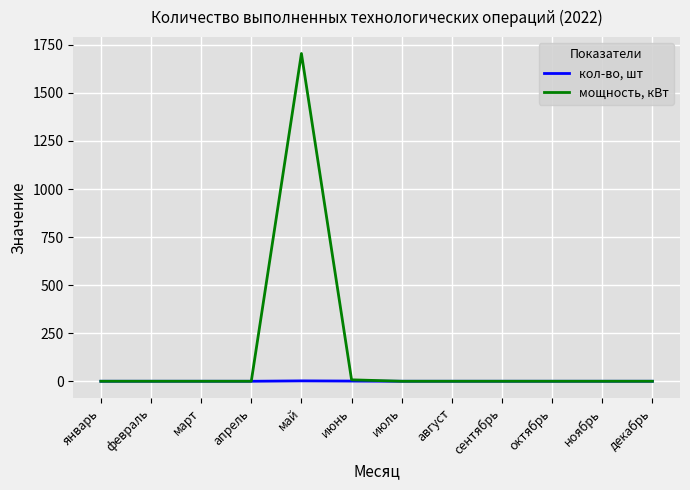

What is the greatest value displayed?

1705.0